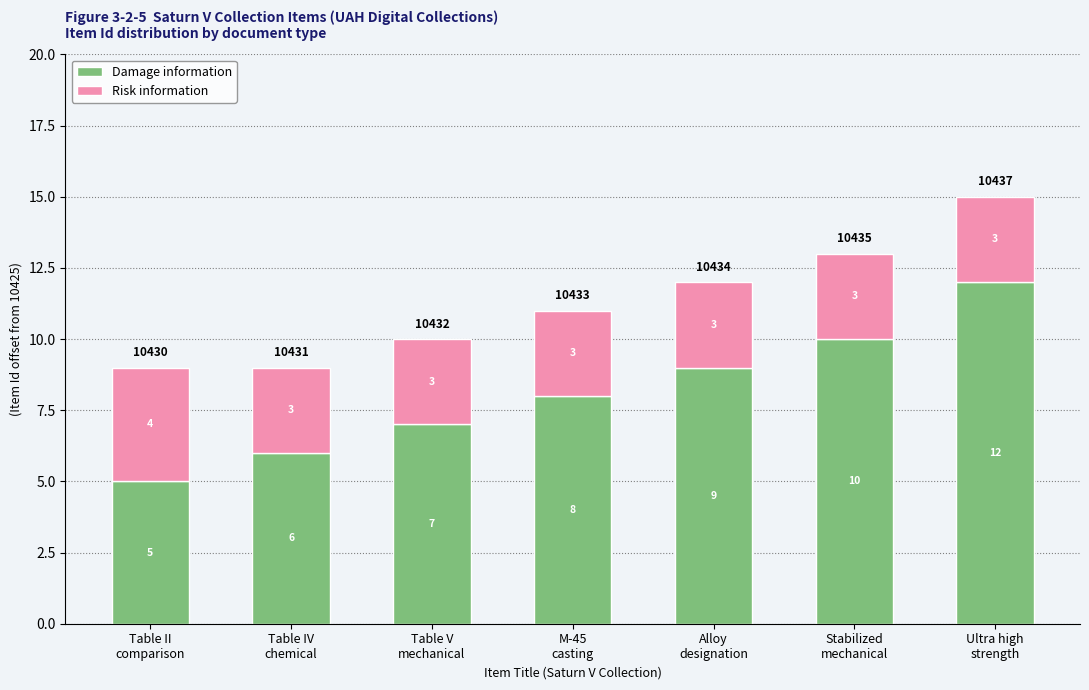

What is the difference between the second highest and second lowest values in the Damage information series?

4